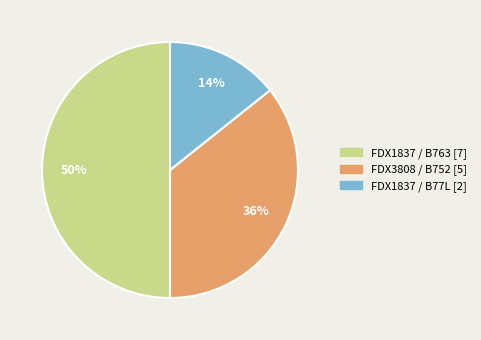

Which category has the biggest portion of the pie?

FDX1837 / B763